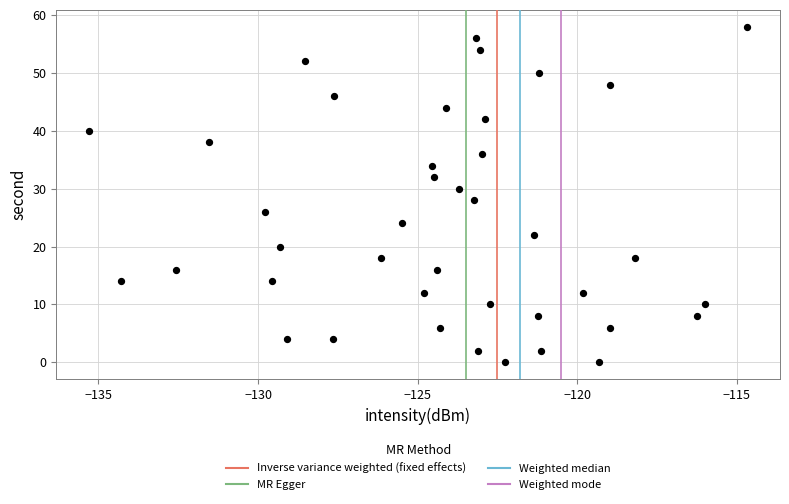

What is the range of Y values (max minus min)?

58